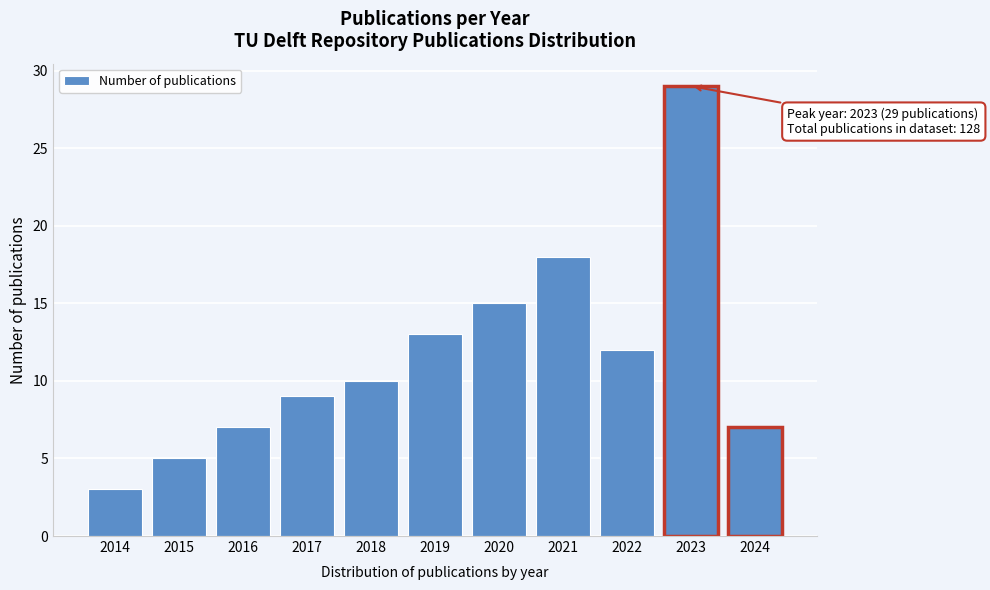

Reading left to right, transcribe all the data shown in this chart.

3	5	7	9	10	13	15	18	12	29	7